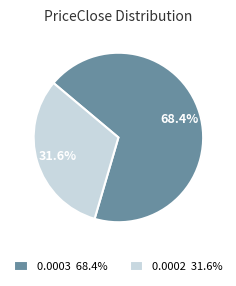

Is the sum of 0.0002 31.6% and 0.0003 68.4% greater than half?

Yes